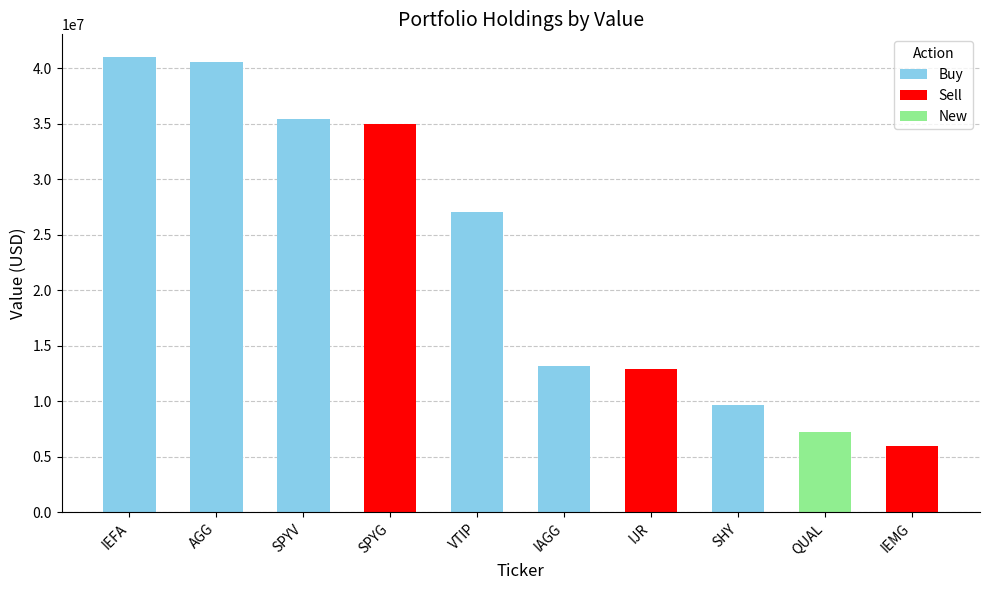

What is the approximate value at IEMG, to the nearest 50?

5949000